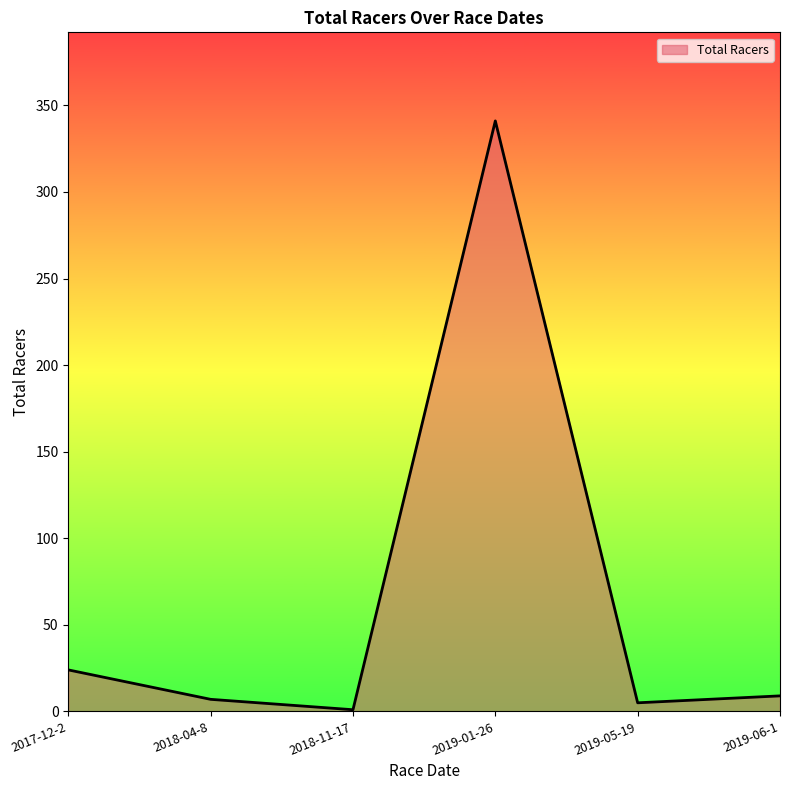

True or false: the data shows 7 at 2018-04-8.

True